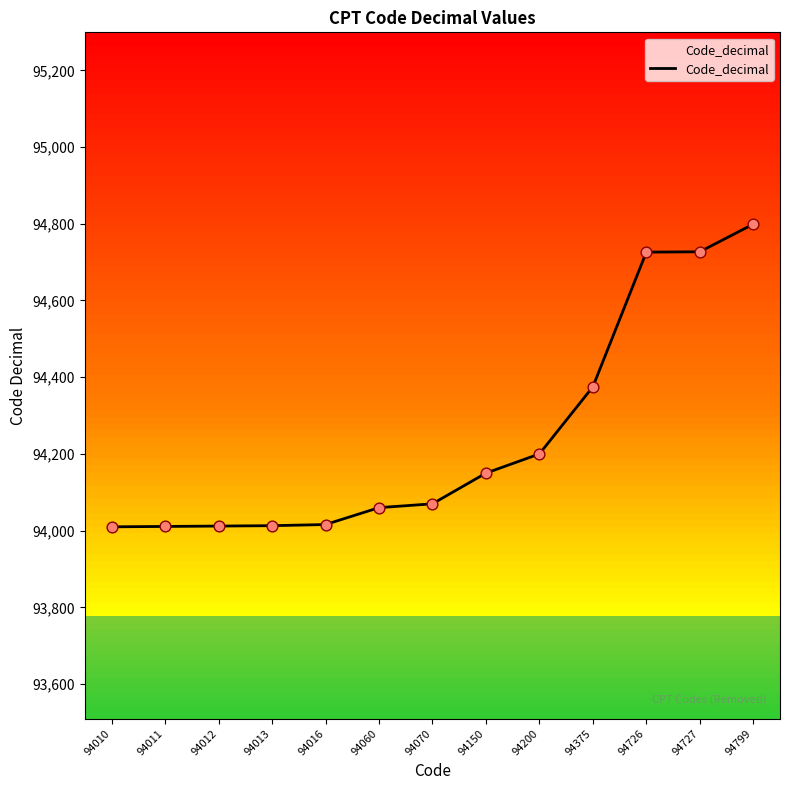

What is the change in value from 94016 to 94150?

+134